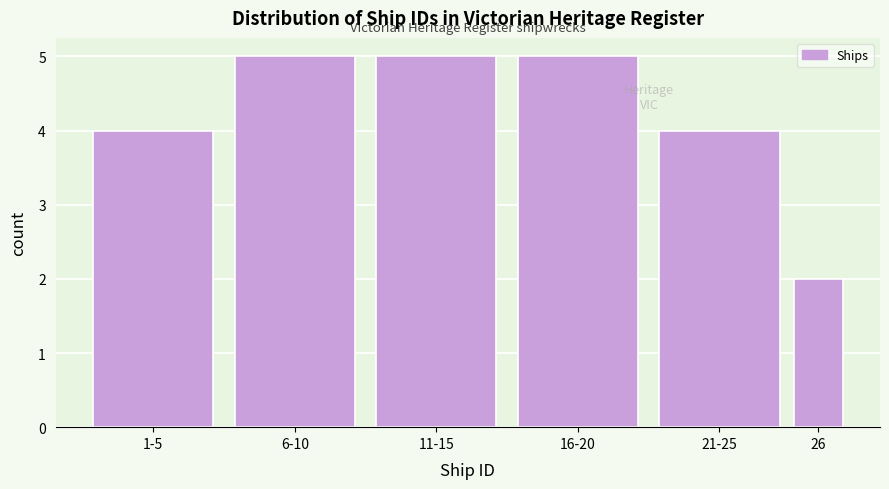

Reading left to right, transcribe all the data shown in this chart.

1-5=4	6-10=5	11-15=5	16-20=5	21-25=4	26=2